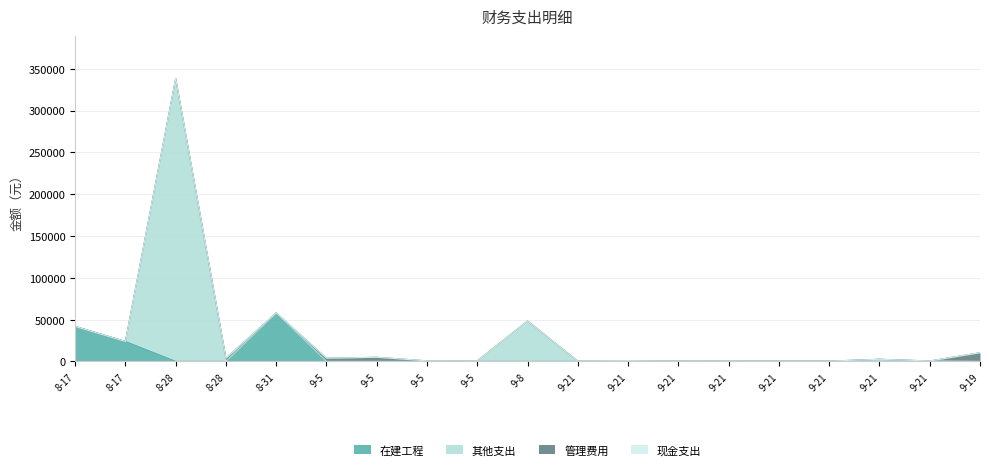

What is the difference between the 其他支出 values at 9-21 and 8-17?

310.0